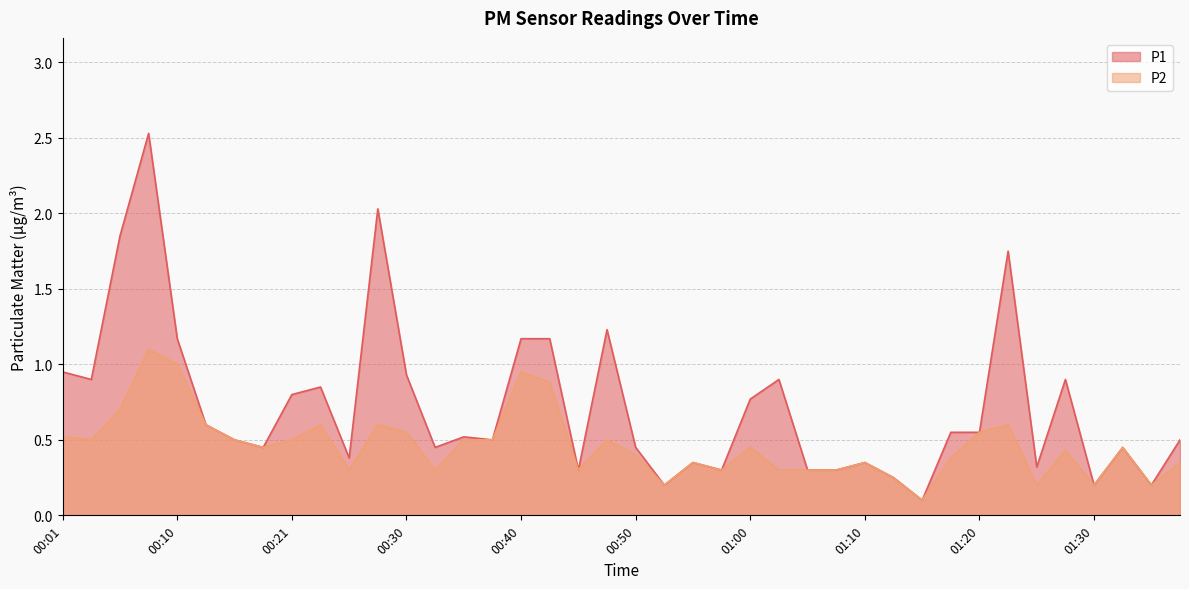

Between 00:10 and 01:37, which series saw the biggest shift?

P1